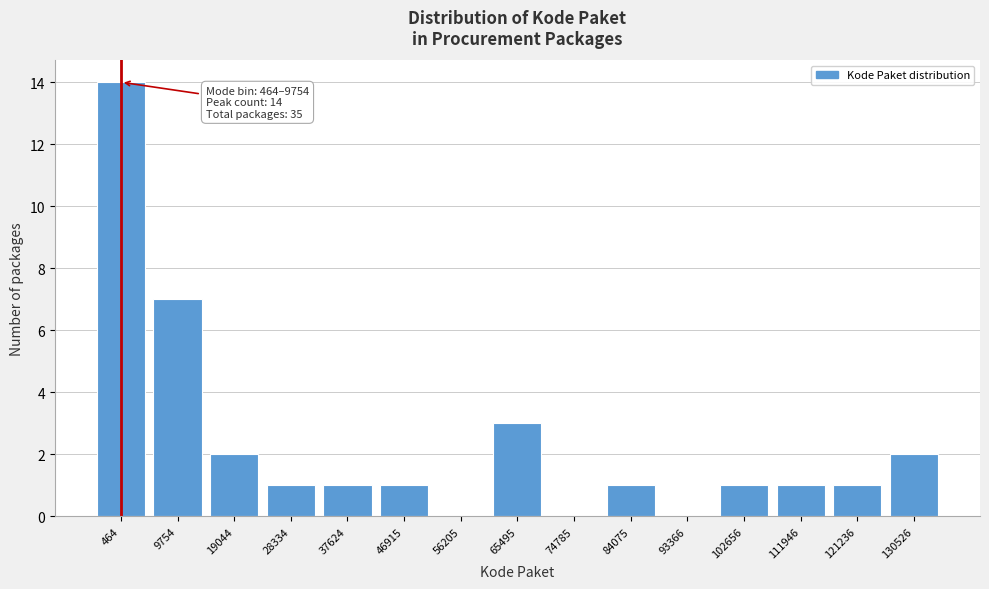

Reading left to right, extract all data points from this chart.

464=14	9754=7	19044=2	28334=1	37624=1	46915=1	56205=0	65495=3	74785=0	84075=1	93366=0	102656=1	111946=1	121236=1	130526=2